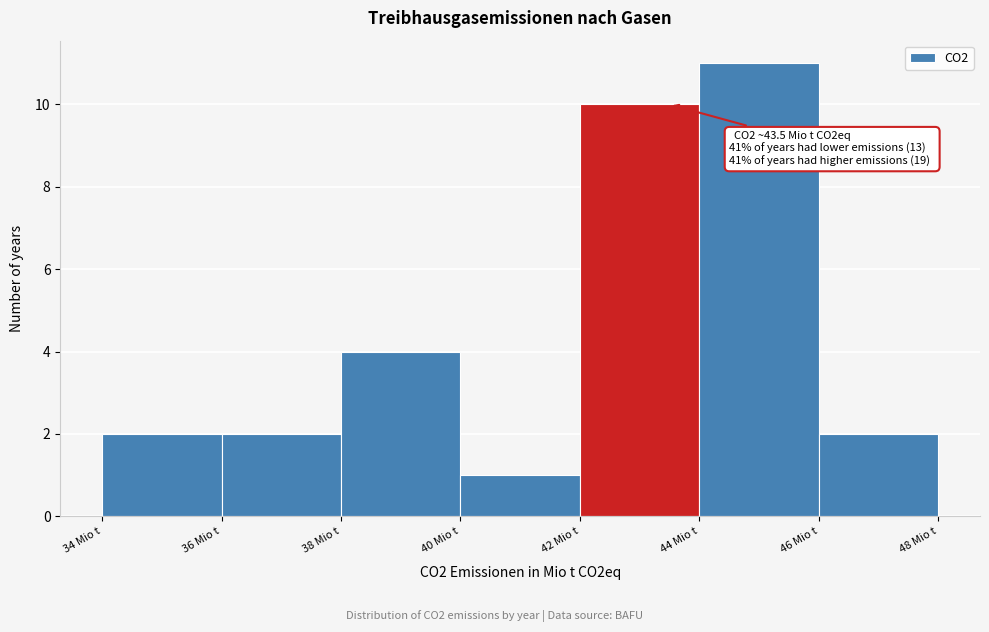

Which range on the x-axis has the tallest bar?

44 to 46